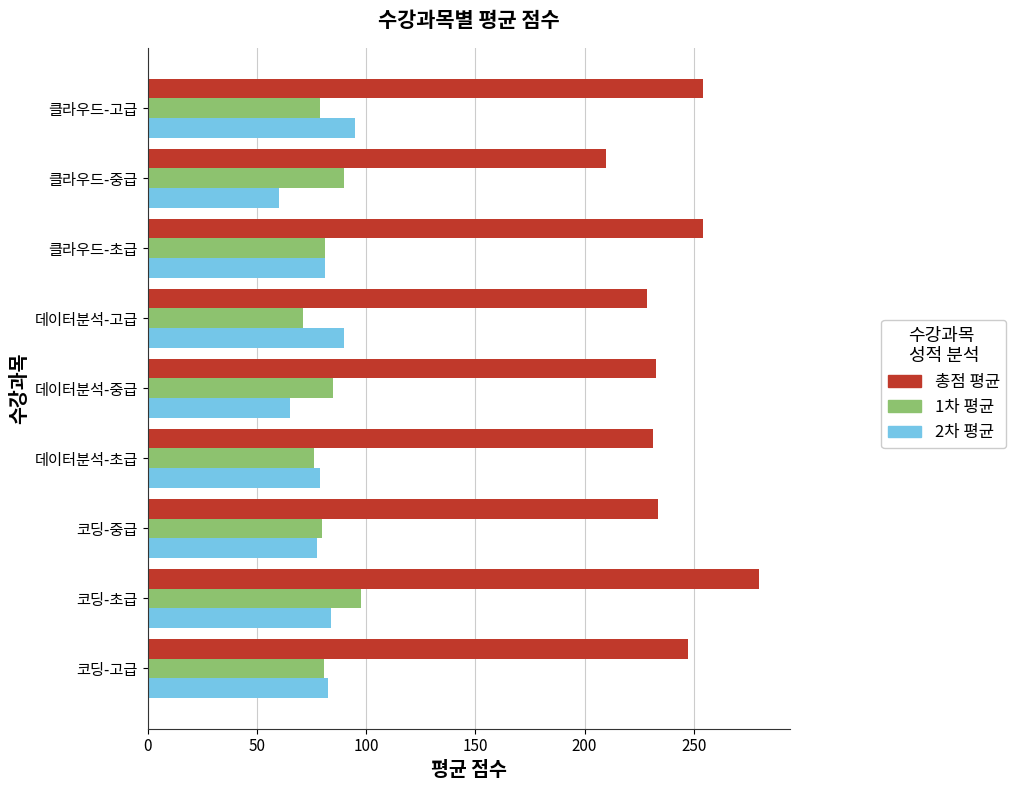

True or false: 2차 평균 has a value of 81.2 at 클라우드-초급.

True